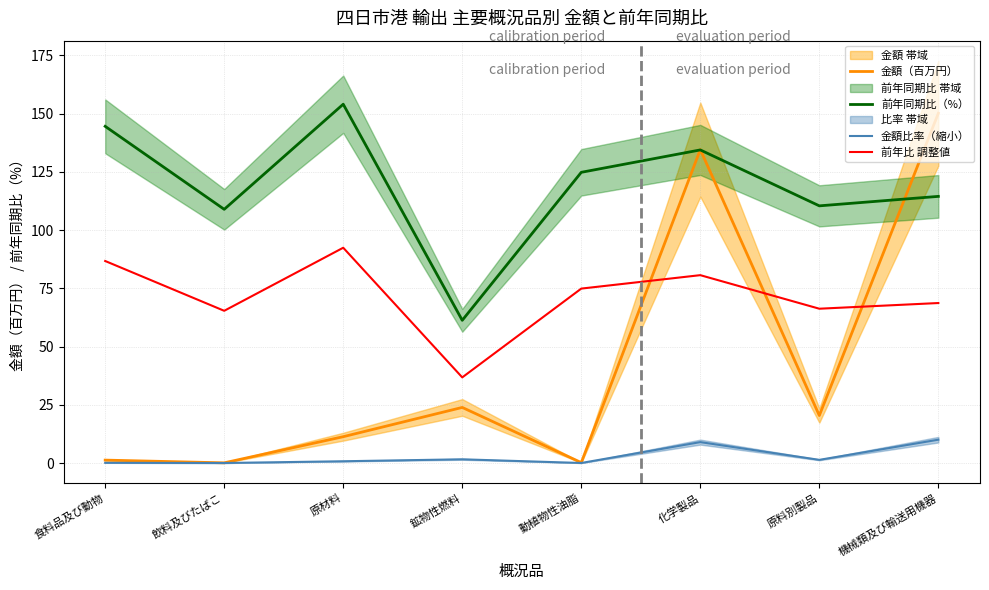

True or false: 前年同期比（%） and 金額比率（縮小） cross at least once.

False